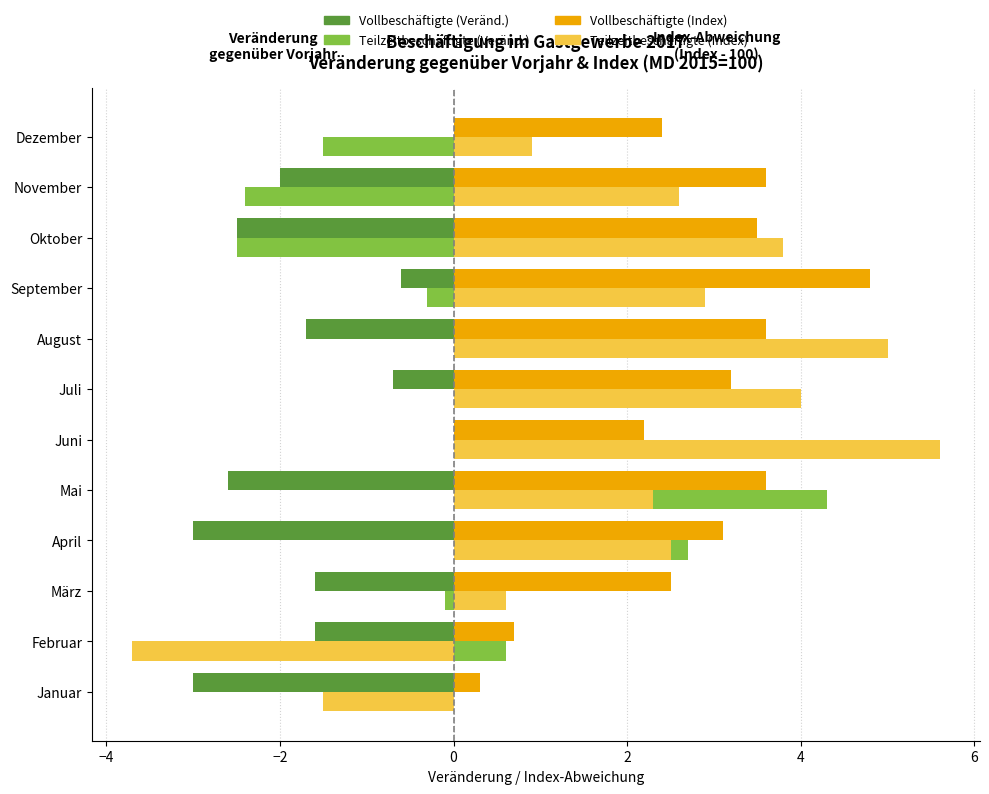

Count the number of categories in the chart.

12